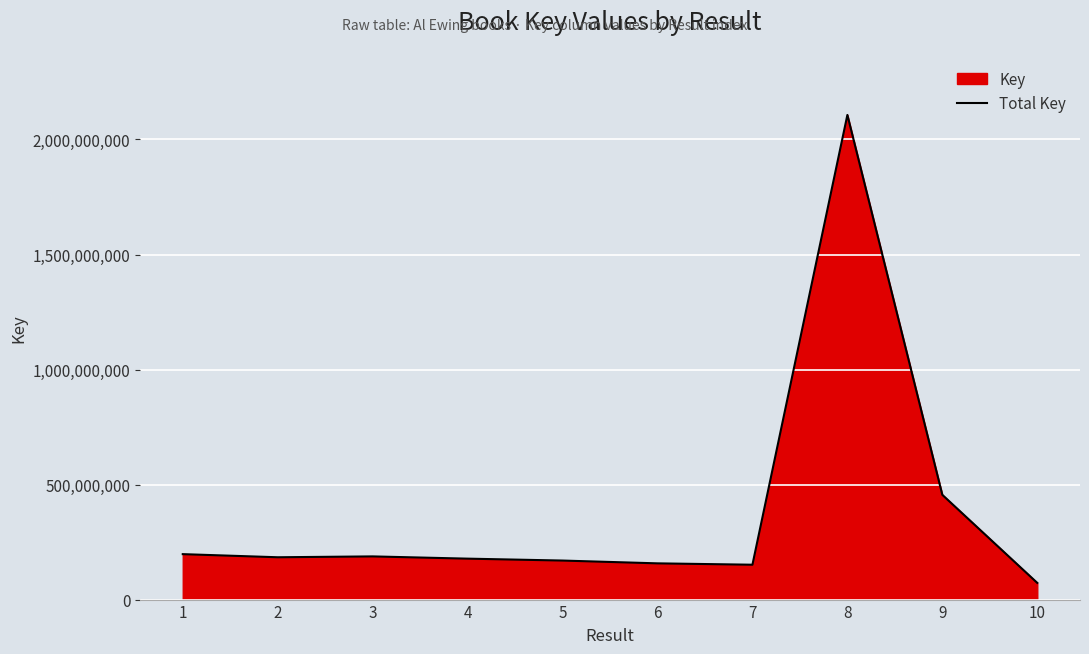

Reading left to right, transcribe all the data shown in this chart.

197524231	183977921	187700338	177942485	169639012	157485388	151531793	2106700921	455329713	72501740